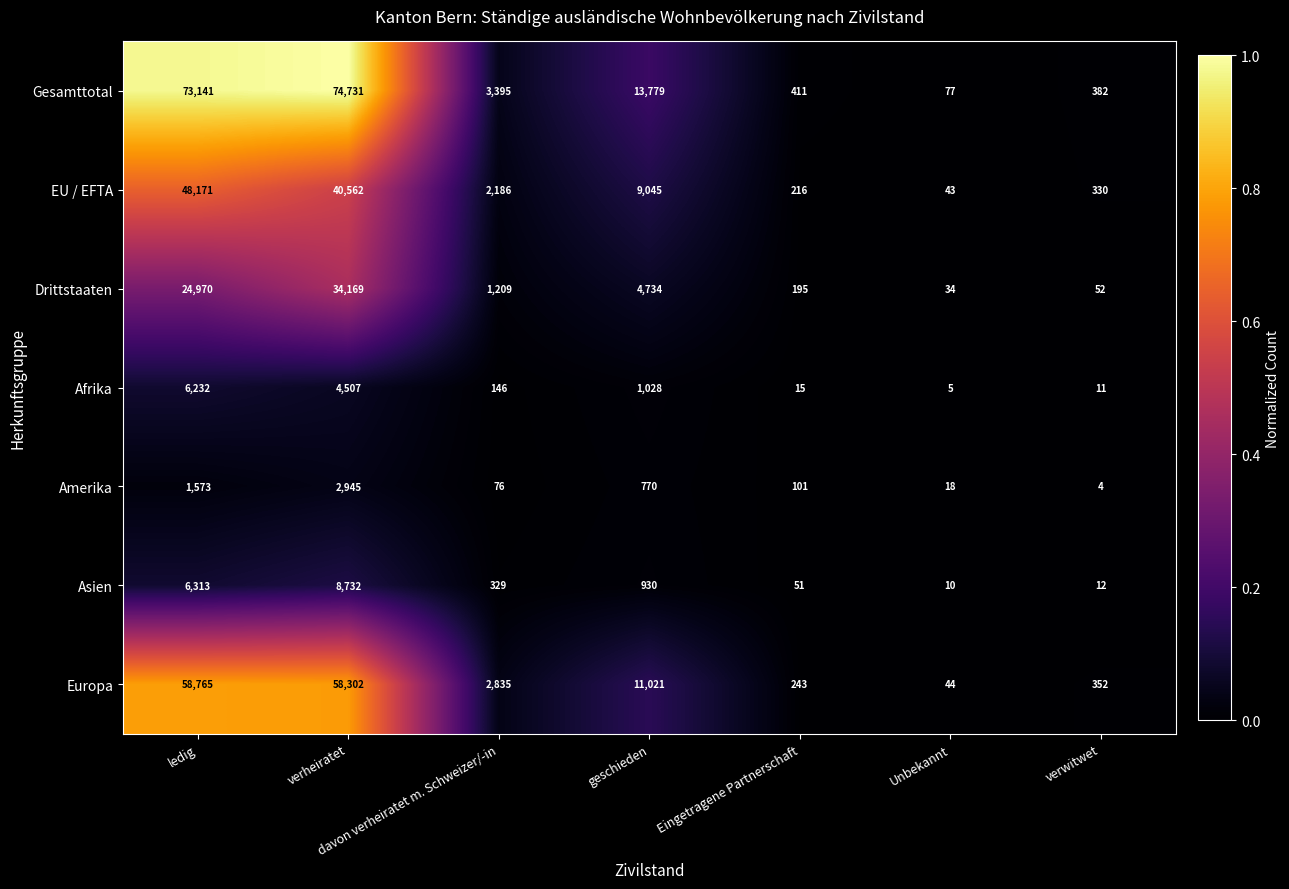

The Europa series shows 58302 at verheiratet. True or false?

True